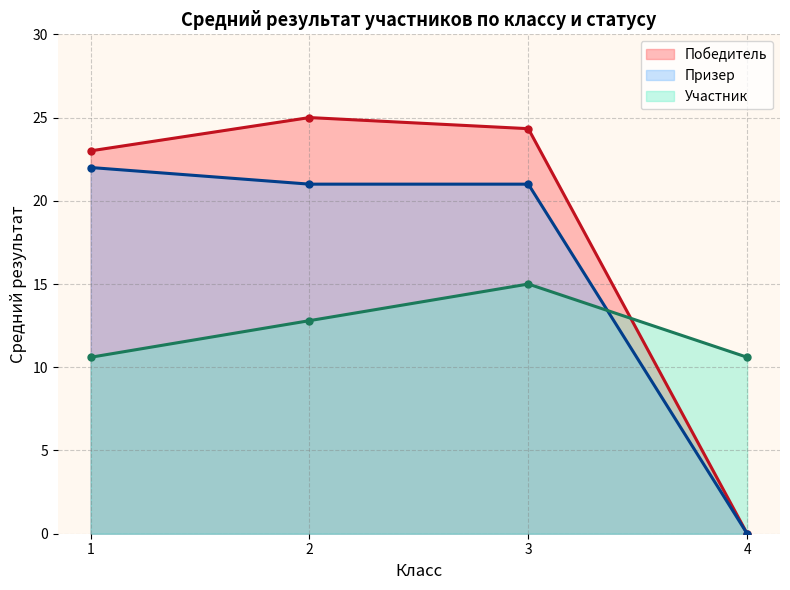

What is the total value across all series at 1?

55.6